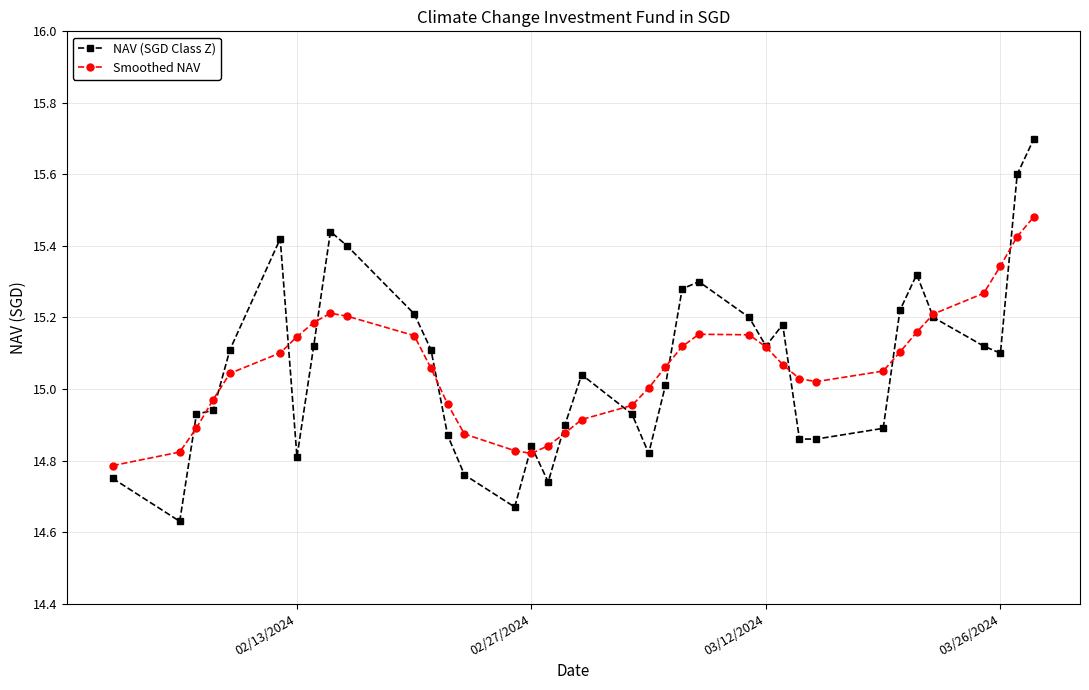

Which series has the largest range (max minus min)?

NAV (SGD Class Z)